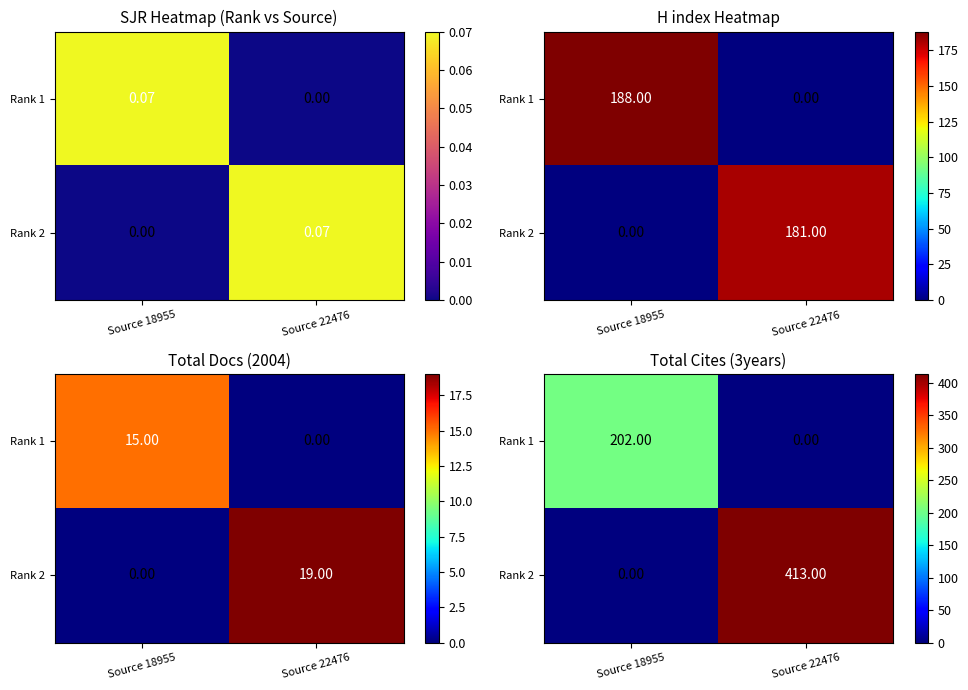

What is the maximum value shown in the chart?

413